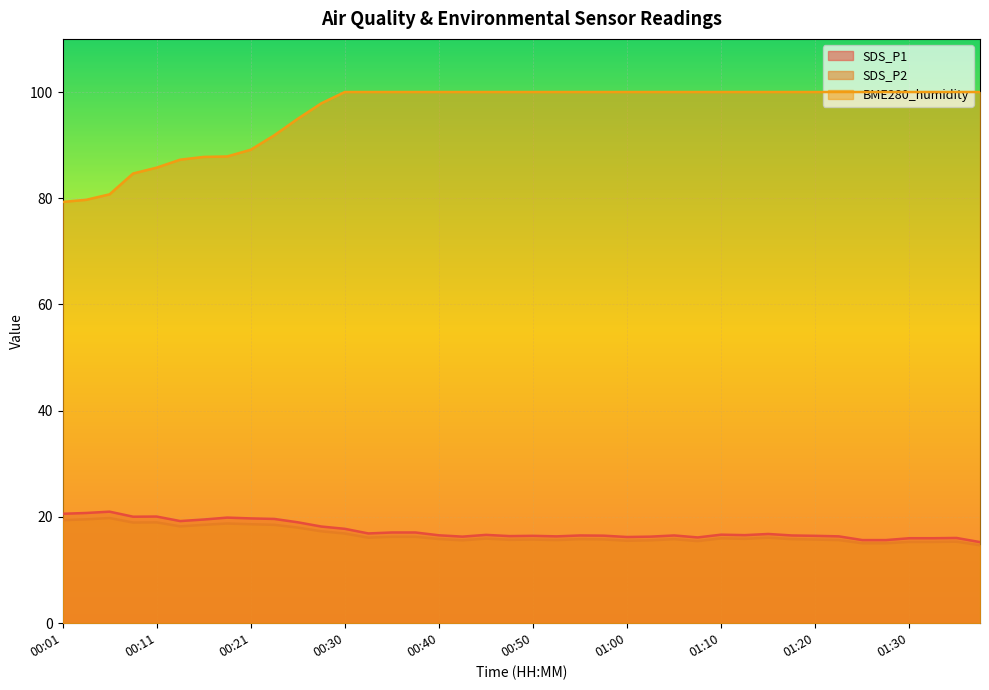

Count the number of categories in the chart.

40